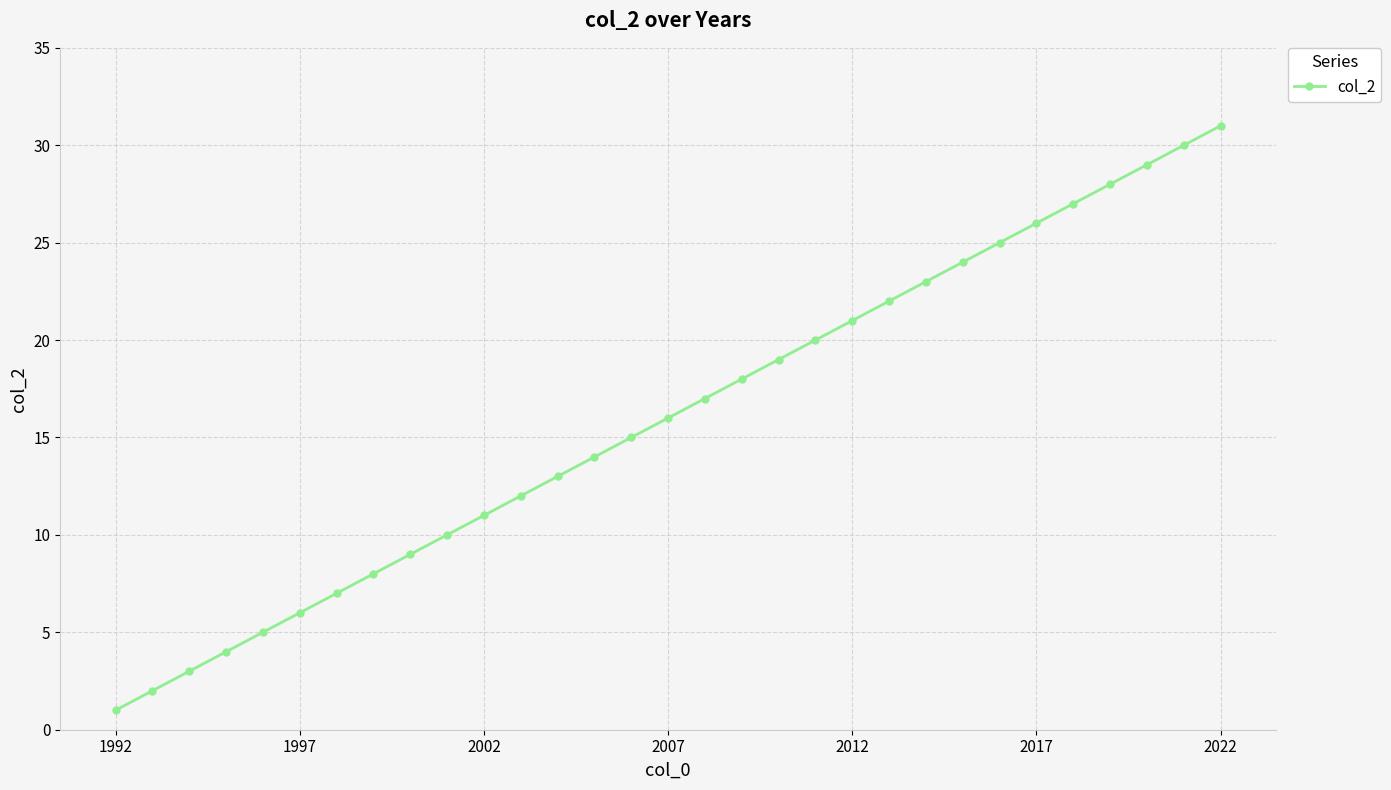

What is the maximum value shown in the chart?

31